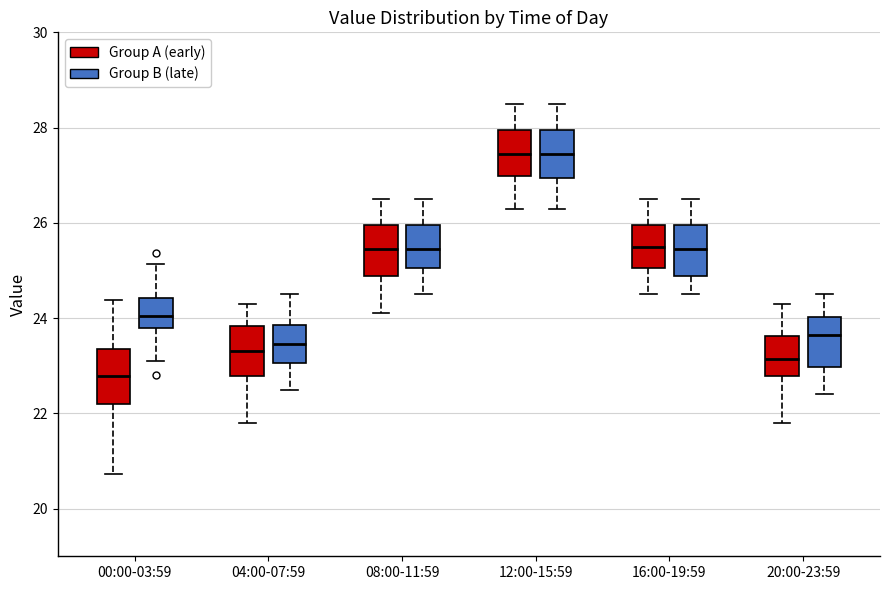

Reading left to right, transcribe this box plot: for each box, give where its median line is, the range the box spans, and where its two whiskers end, as read against the y-axis. The values are not printed on the chart, so give them approximately, as read against the axis.

00:00-03:59 (Group A (early)): median 22.8, box 22.2 to 23.4, whiskers 20.8 to 24.4
00:00-03:59 (Group B (late)): median 24.0, box 23.8 to 24.4, whiskers 23.2 to 25.2
04:00-07:59 (Group A (early)): median 23.4, box 22.8 to 23.8, whiskers 21.8 to 24.4
04:00-07:59 (Group B (late)): median 23.4, box 23.0 to 23.8, whiskers 22.6 to 24.6
08:00-11:59 (Group A (early)): median 25.4, box 24.8 to 26.0, whiskers 24.2 to 26.6
08:00-11:59 (Group B (late)): median 25.4, box 25.0 to 26.0, whiskers 24.6 to 26.6
12:00-15:59 (Group A (early)): median 27.4, box 27.0 to 28.0, whiskers 26.4 to 28.6
12:00-15:59 (Group B (late)): median 27.4, box 27.0 to 28.0, whiskers 26.4 to 28.6
16:00-19:59 (Group A (early)): median 25.6, box 25.0 to 26.0, whiskers 24.6 to 26.6
16:00-19:59 (Group B (late)): median 25.4, box 24.8 to 26.0, whiskers 24.6 to 26.6
20:00-23:59 (Group A (early)): median 23.2, box 22.8 to 23.6, whiskers 21.8 to 24.4
20:00-23:59 (Group B (late)): median 23.6, box 23.0 to 24.0, whiskers 22.4 to 24.6